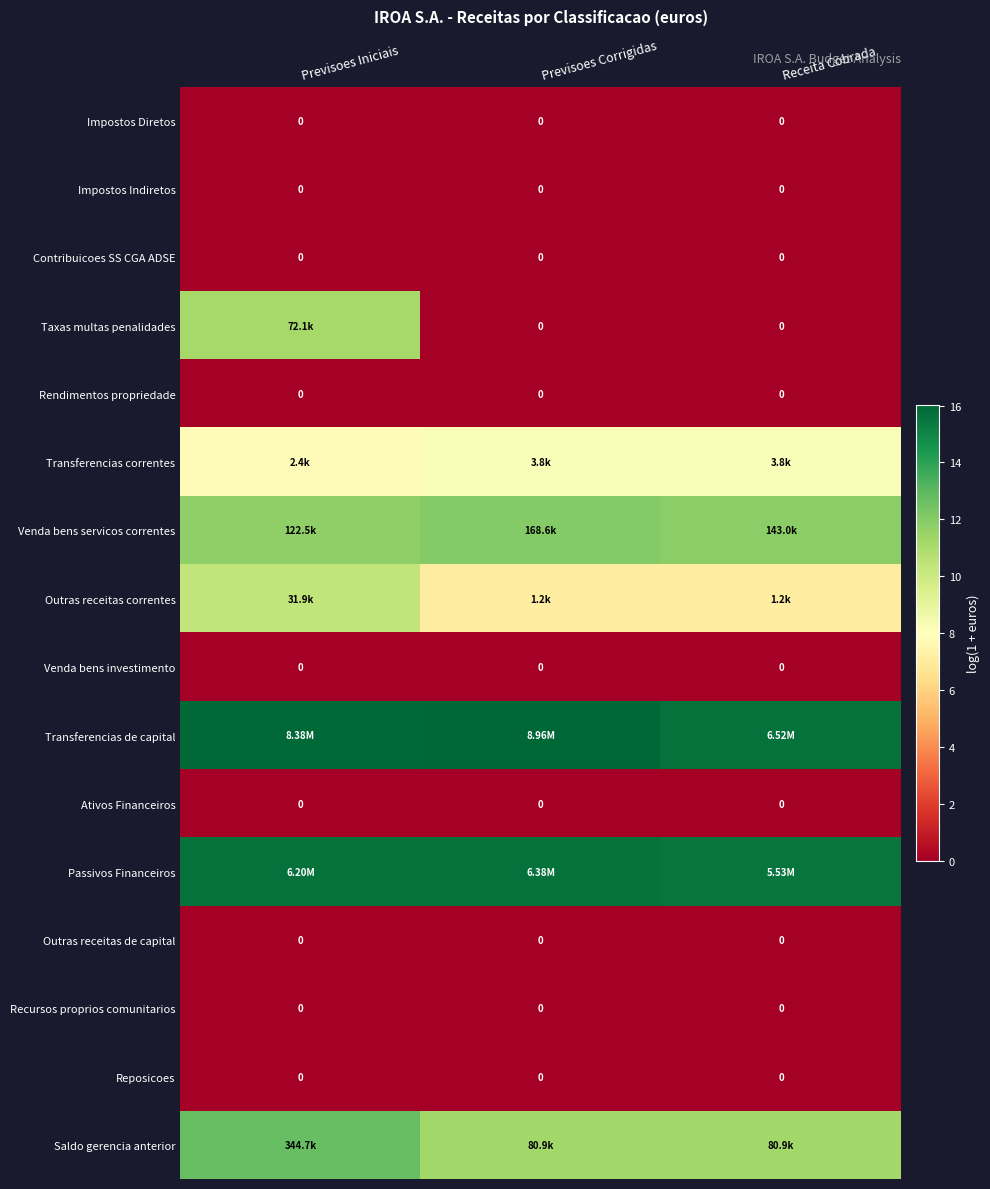

What is the total value across all series at Receita Cobrada?

69.7